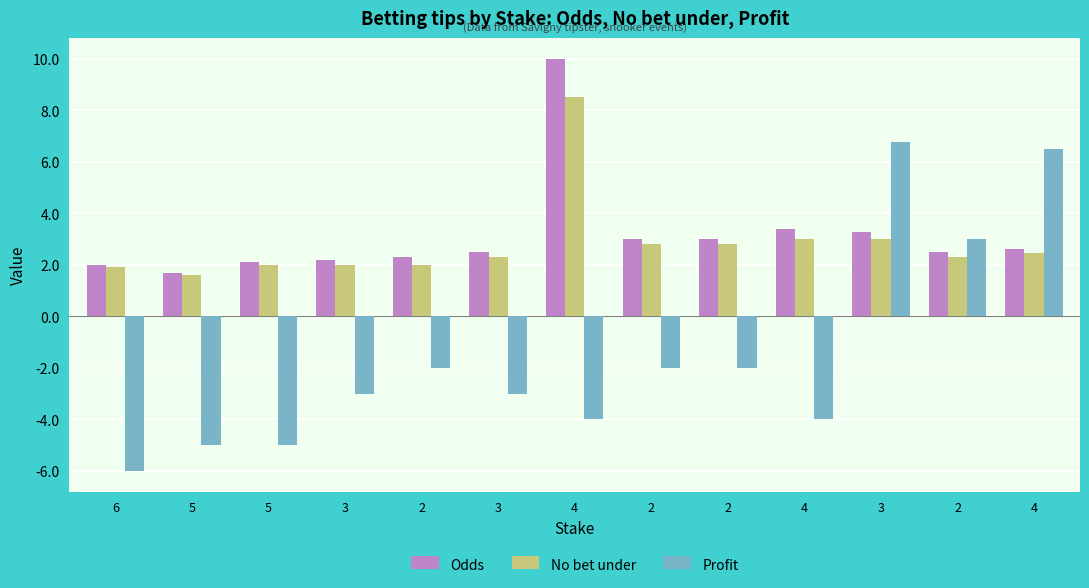

What is the spread (max minus min) of values at 4?

14.0